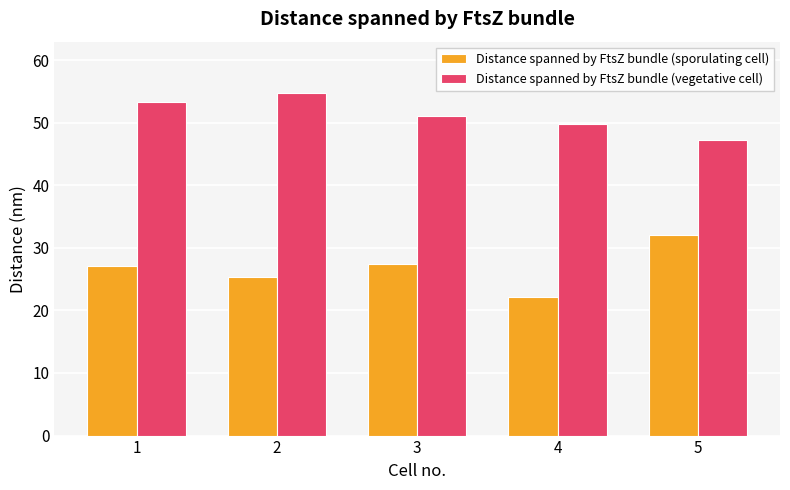

What are all the series names shown in the legend?

Distance spanned by FtsZ bundle (sporulating cell), Distance spanned by FtsZ bundle (vegetative cell)